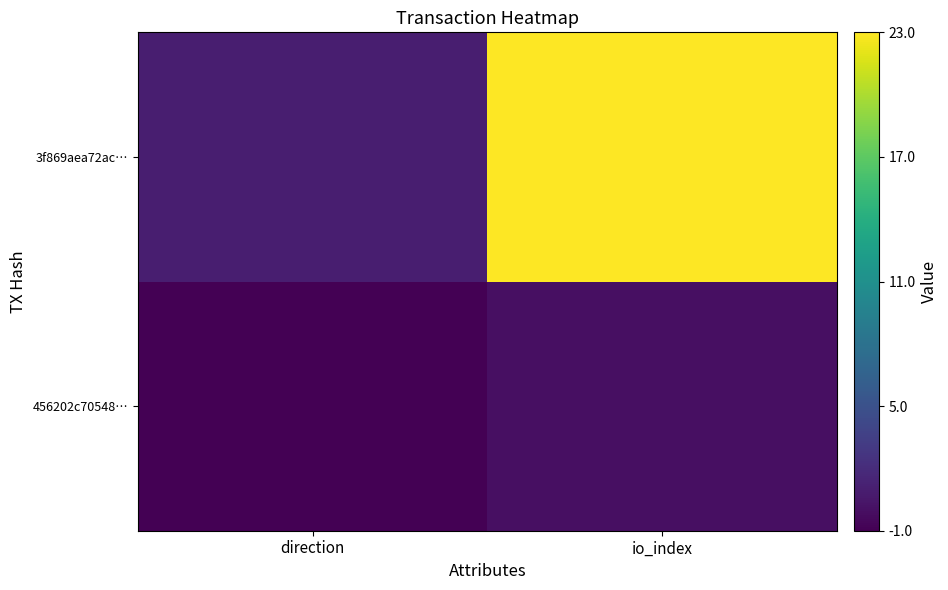

Count the number of data series in this chart.

2